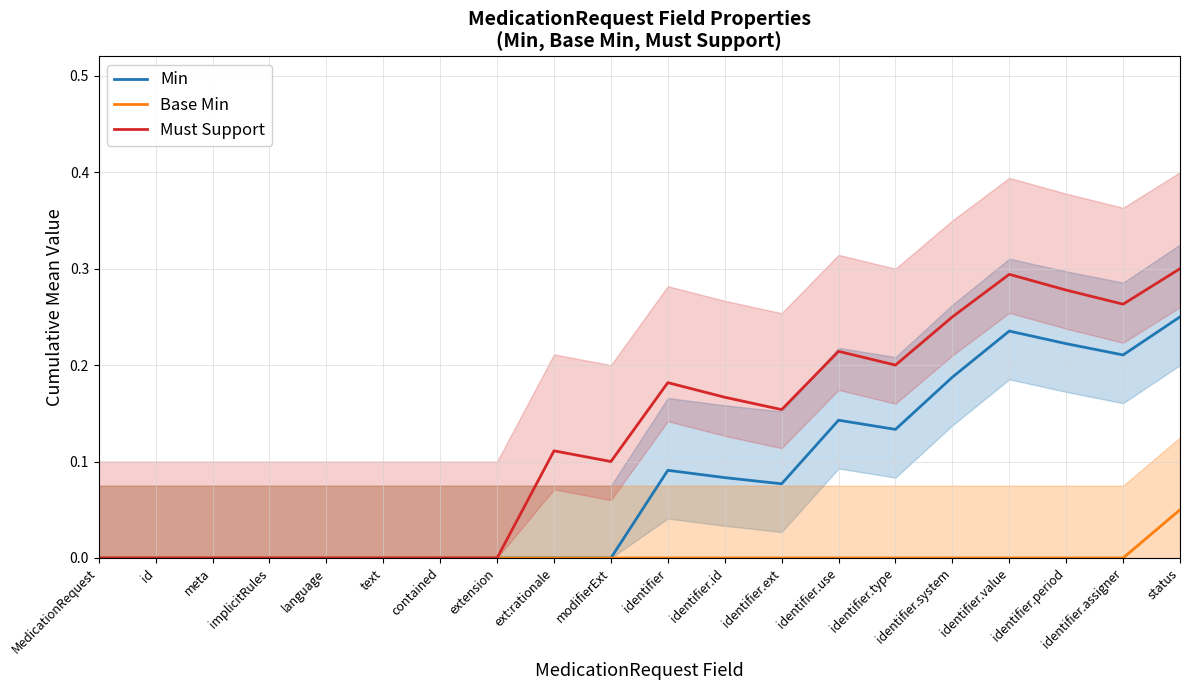

At how many categories does at least one series exceed 0?

12